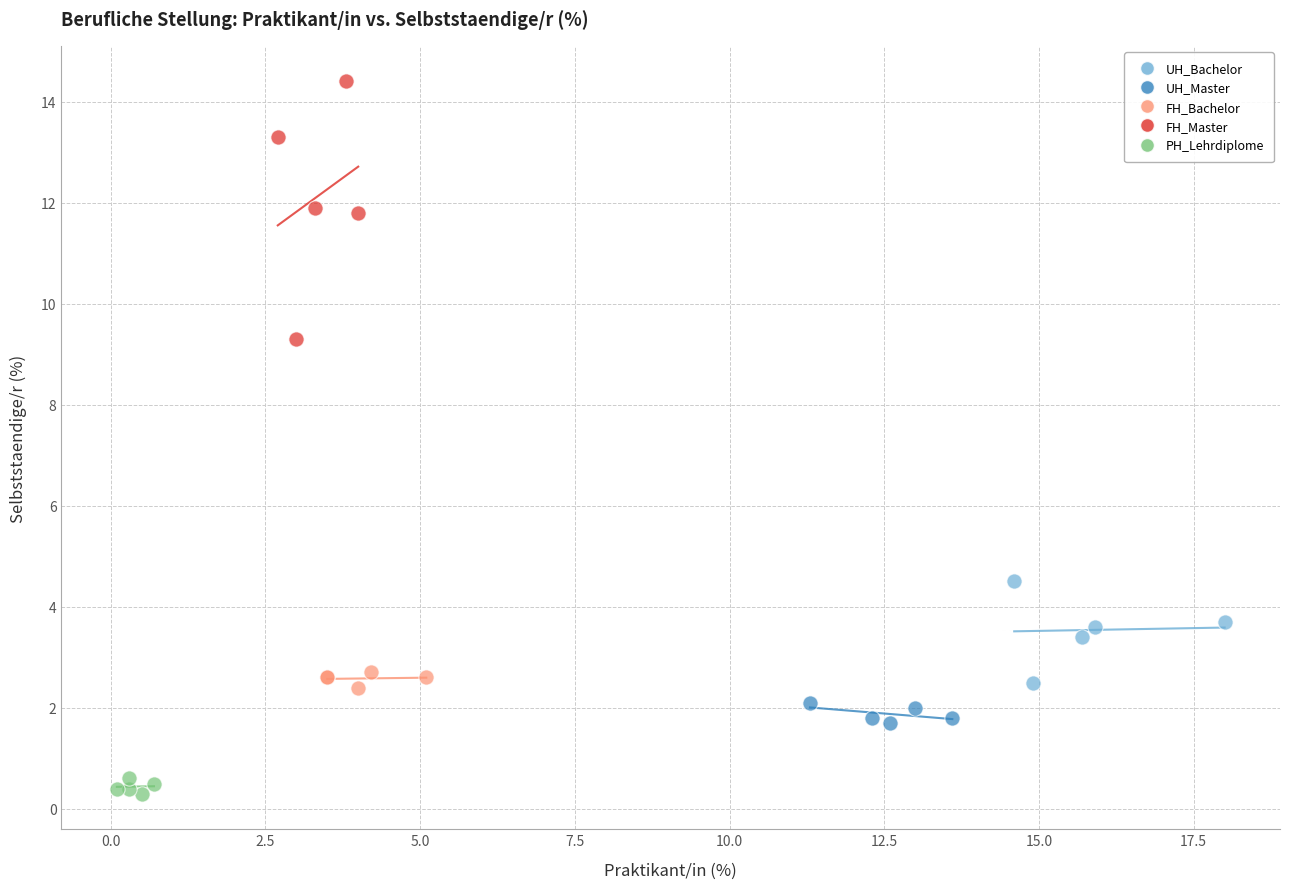

Which series has the largest Y range (max minus min)?

FH_Master